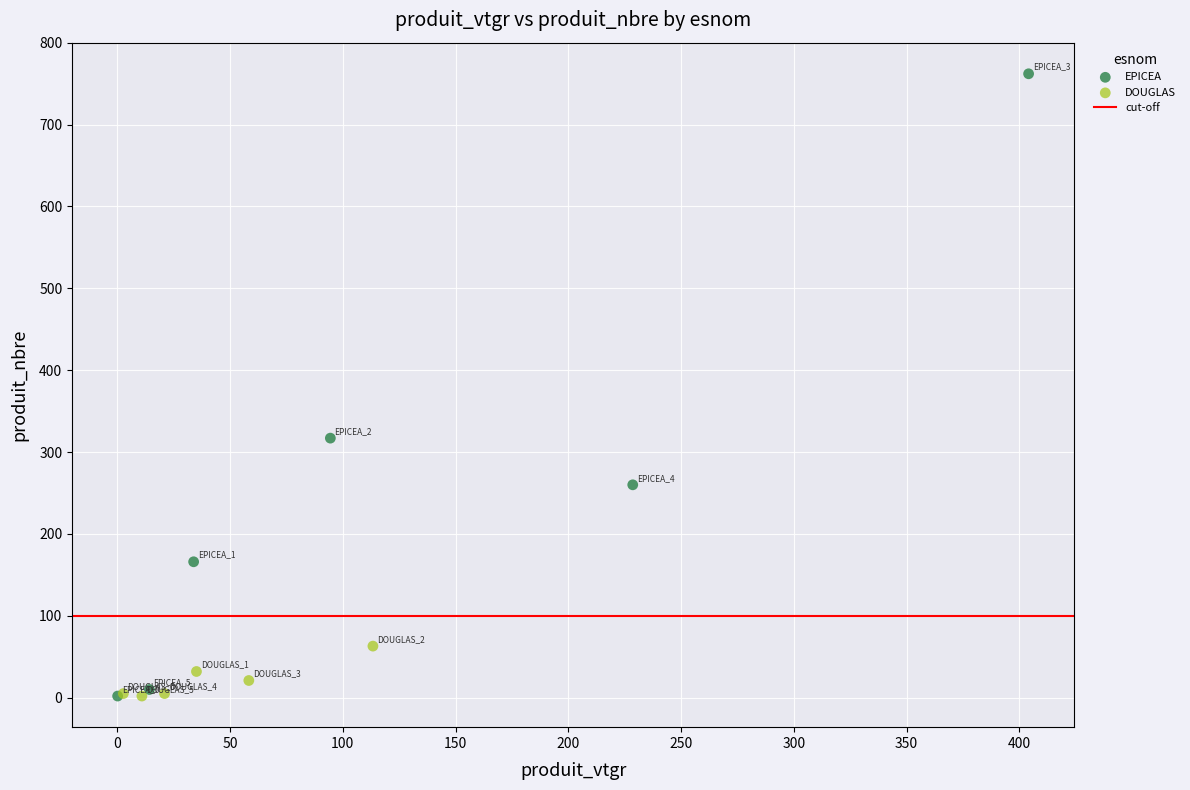

Which series contains the highest Y value?

EPICEA